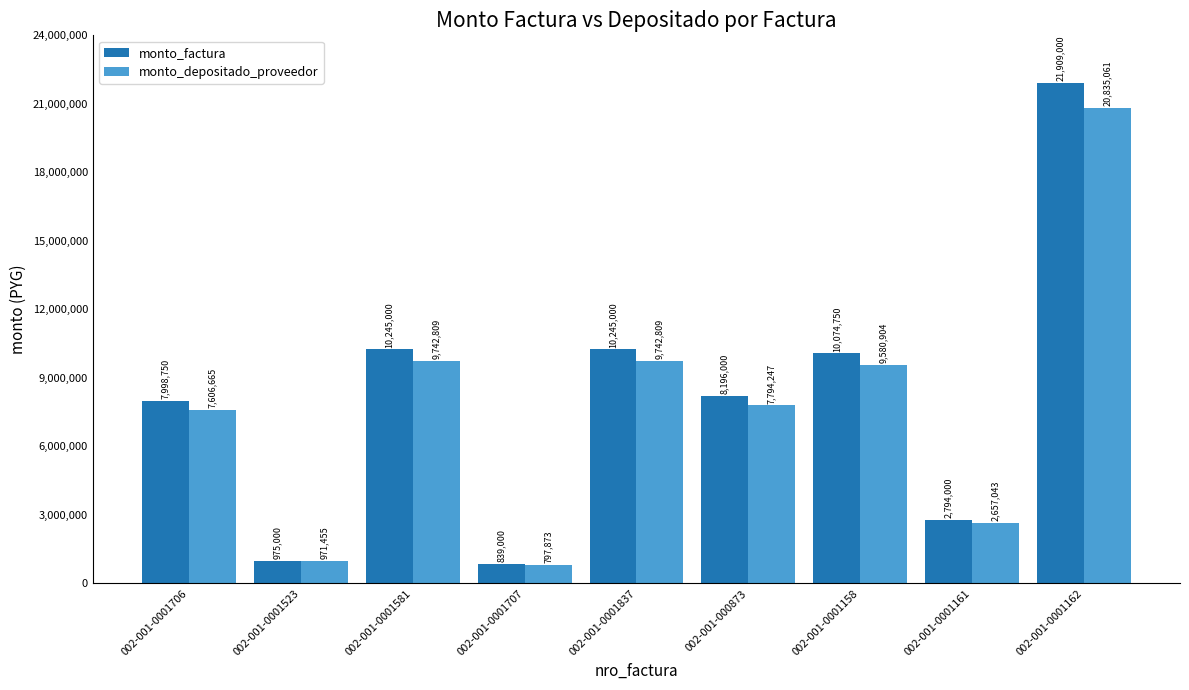

How many values in the monto_depositado_proveedor series are below 7794247?

4